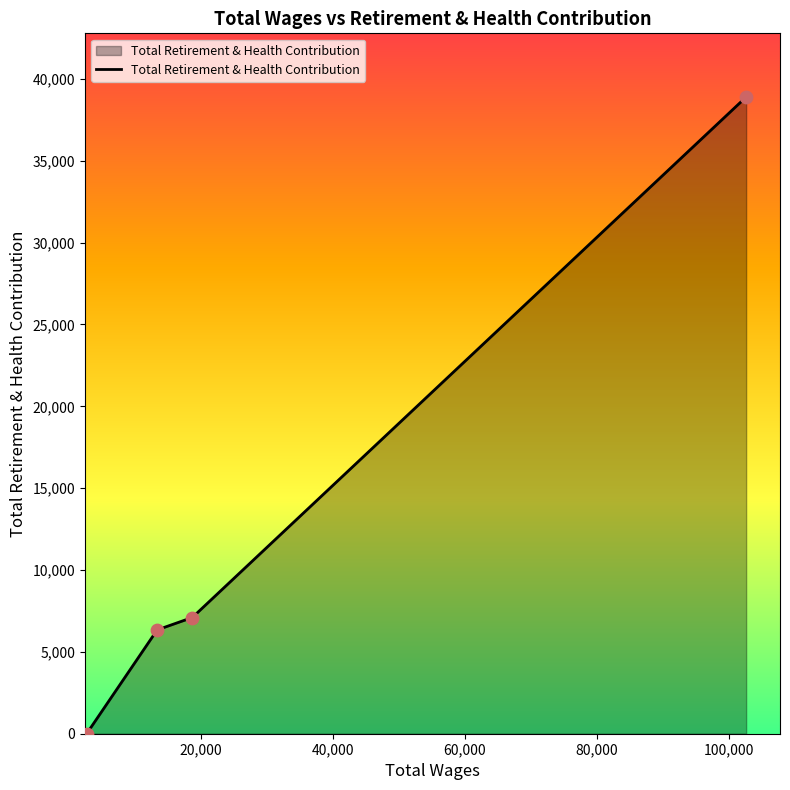

What is the average value?

13085